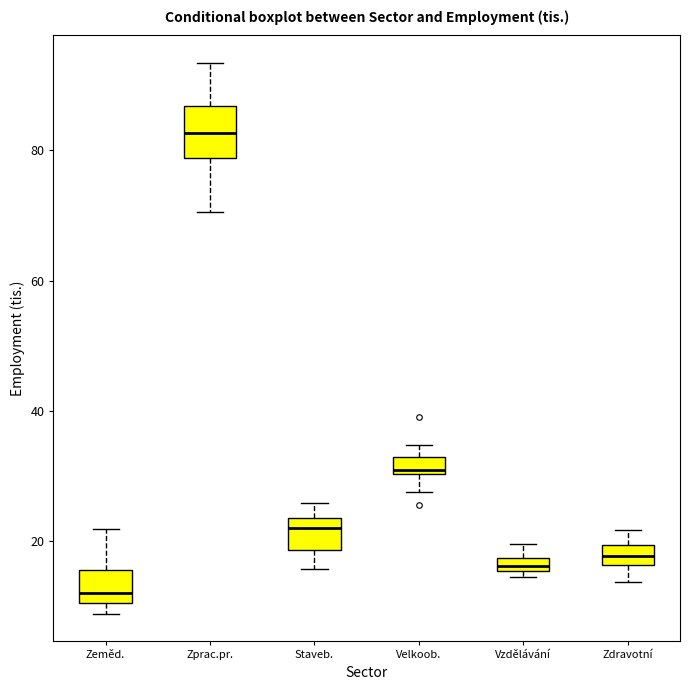

Where does the upper whisker of the box for Vzdělávání end on the y-axis? The values are not printed on the chart, so give them approximately, as read against the axis.

20